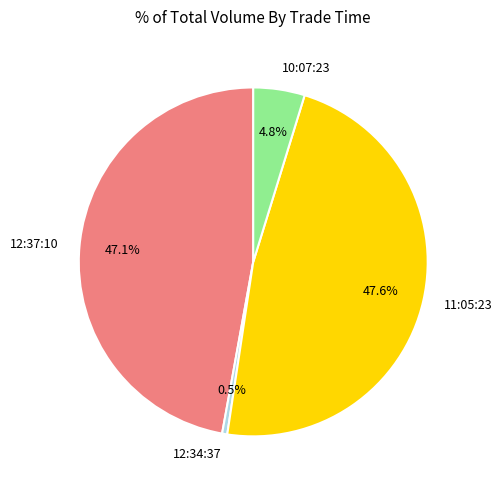

To the nearest percent, what is the difference between the largest and smallest slice percentages?

47%